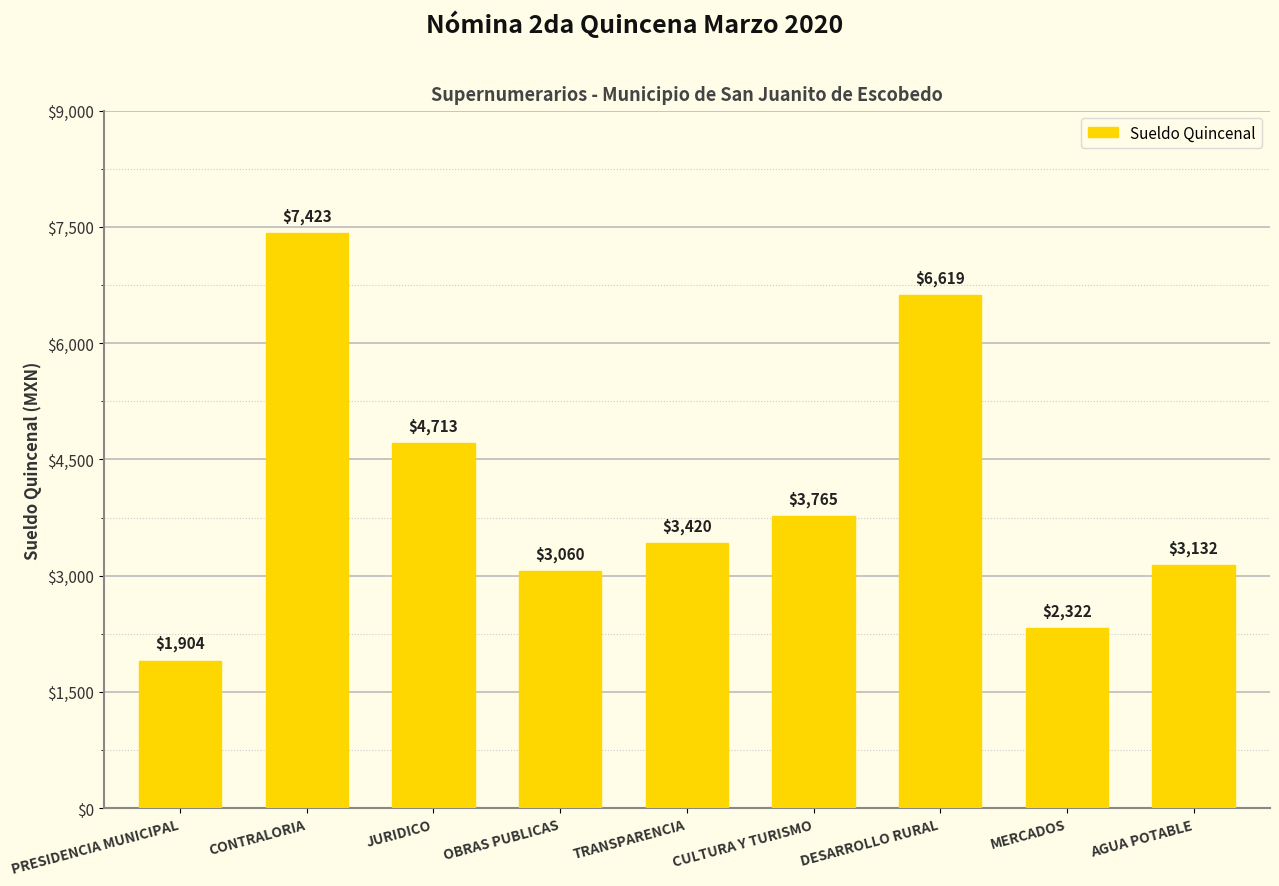

Rank the categories by value from highest to lowest.

CONTRALORIA, DESARROLLO RURAL, JURIDICO, CULTURA Y TURISMO, TRANSPARENCIA, AGUA POTABLE, OBRAS PUBLICAS, MERCADOS, PRESIDENCIA MUNICIPAL